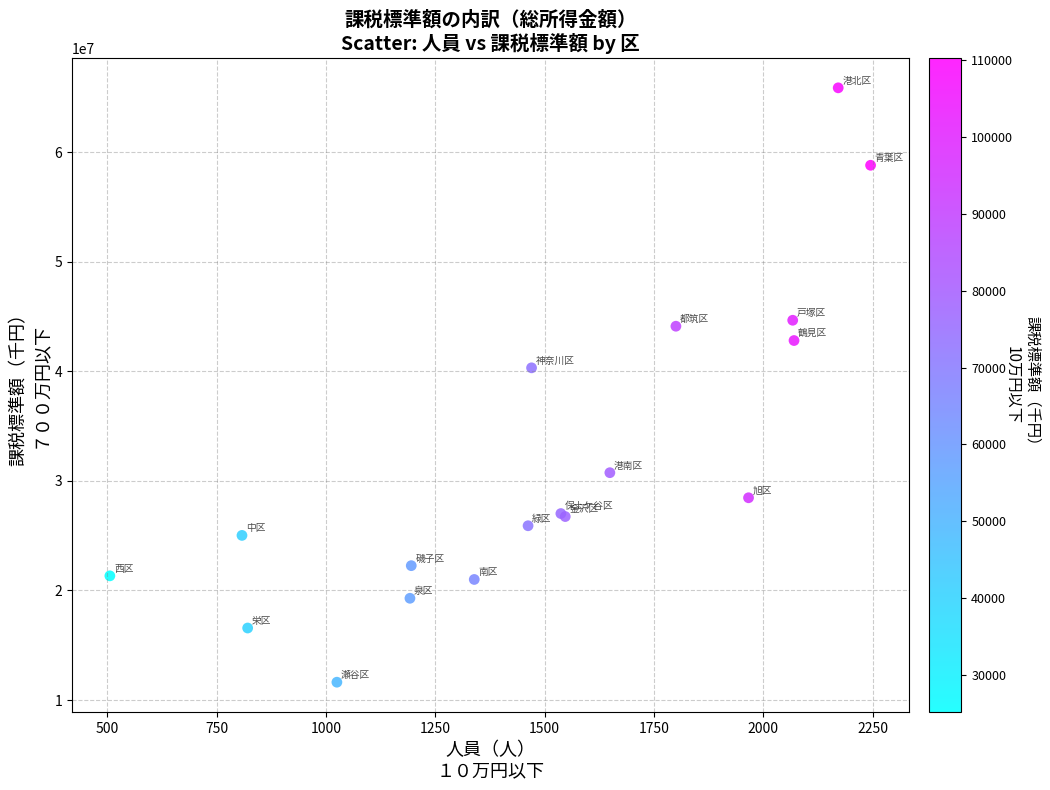

What Y value in the scatter plot is closest to 38746241?

40314188